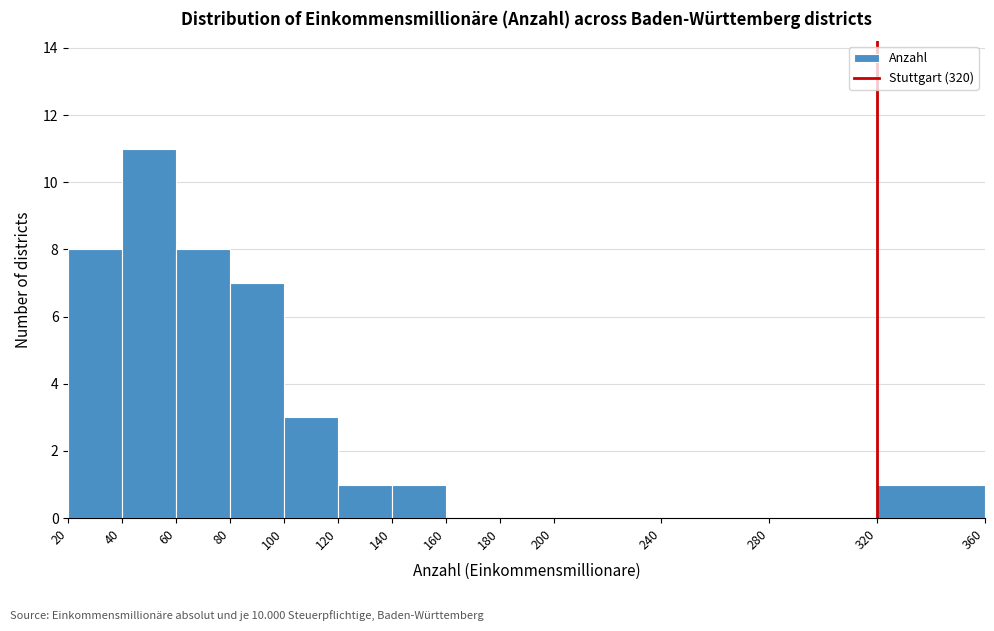

Reading left to right, transcribe this chart: for each bar, give the range it covers on the x-axis and its height. The values are not printed on the chart, so give them approximately, as read against the axis.

20 to 40: 8
40 to 60: 11
60 to 80: 8
80 to 100: 7
100 to 120: 3
120 to 140: 1
140 to 160: 1
160 to 180: 0
180 to 200: 0
200 to 240: 0
240 to 280: 0
280 to 320: 0
320 to 360: 1